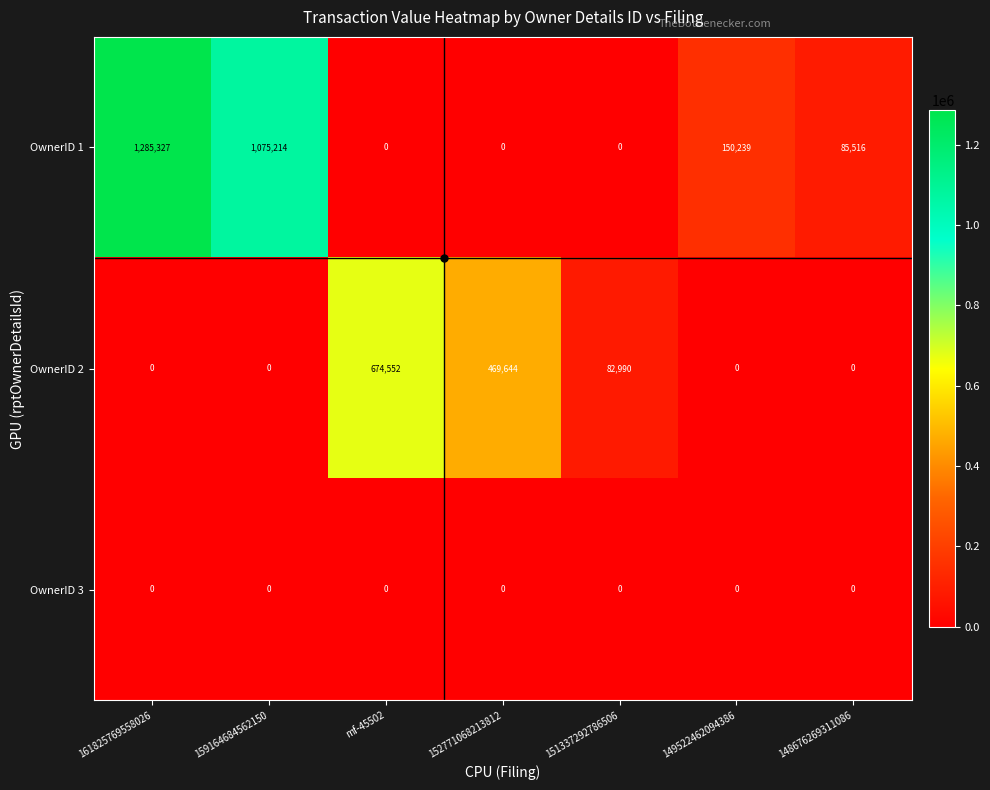

Rank the series by their average value, from lowest to highest.

OwnerID 3, OwnerID 2, OwnerID 1